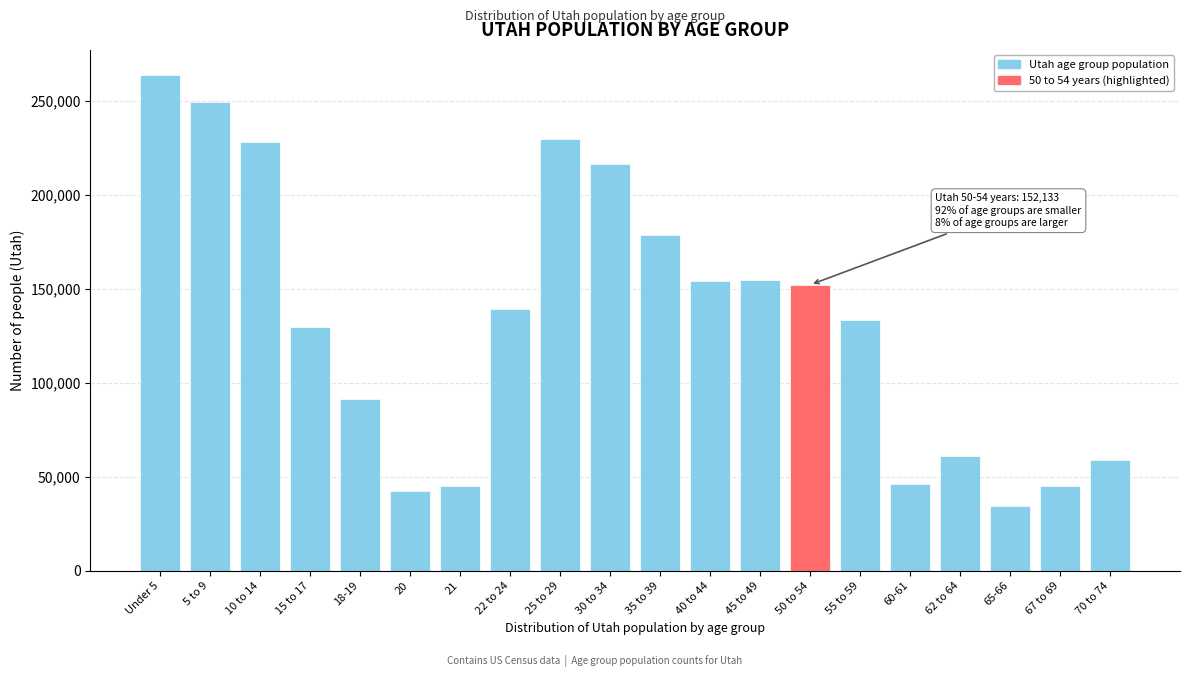

Read the value at 35 to 39, to the nearest 50.

178400